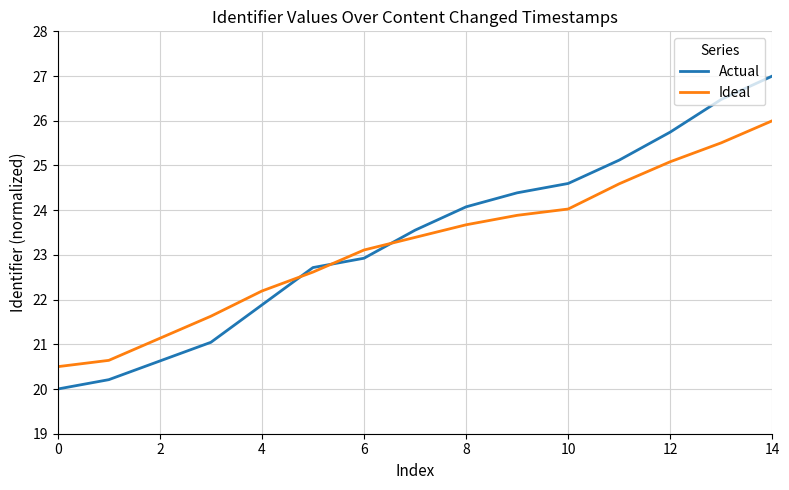

What is the minimum value for Actual?

20.0